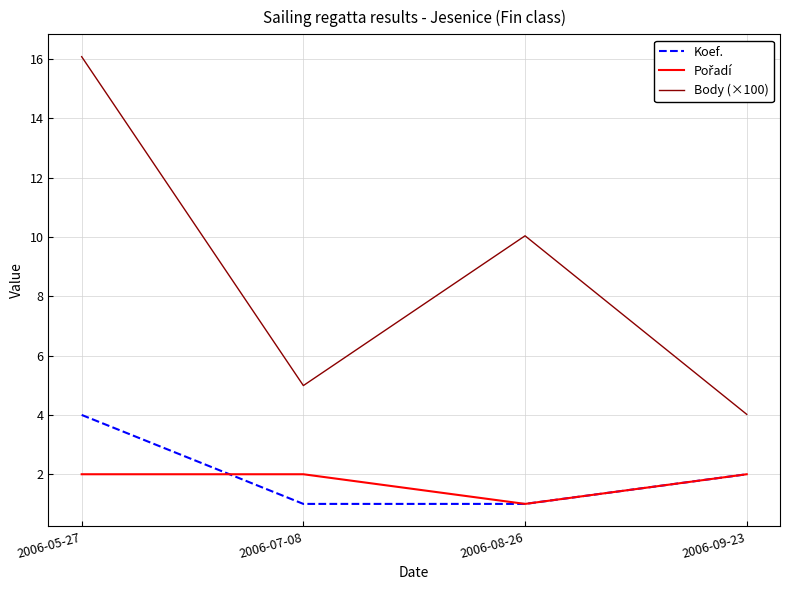

What is the total value across all series at 2006-07-08?

8.0